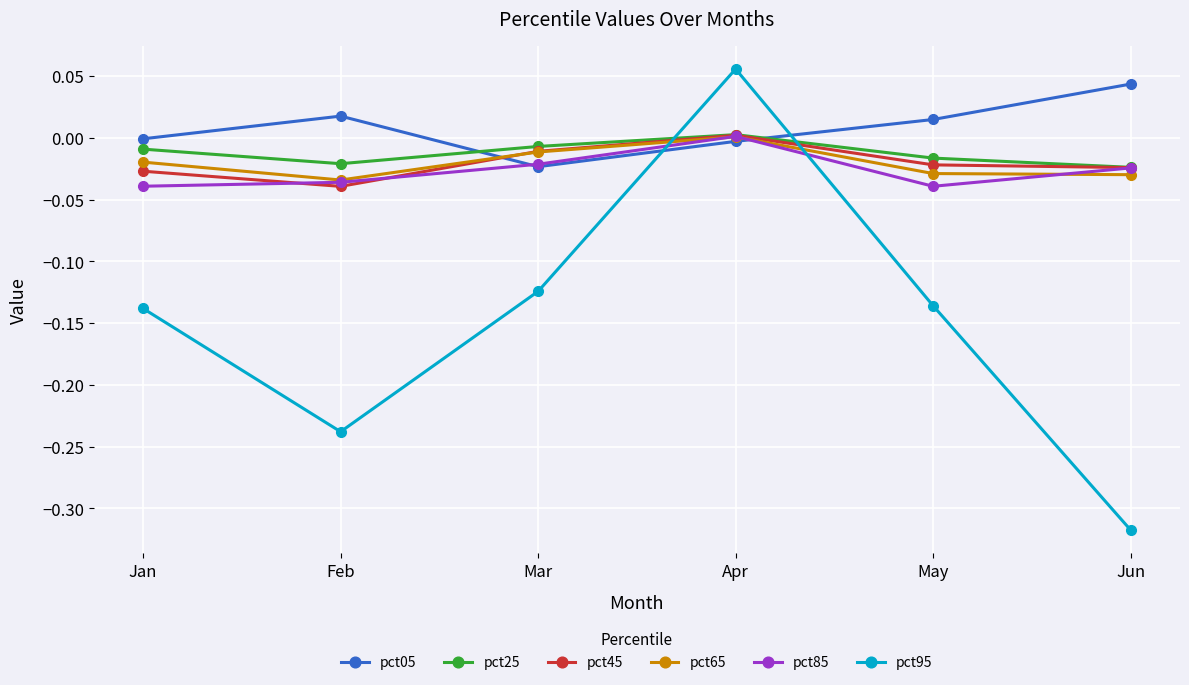

How many lines are shown in the chart?

6